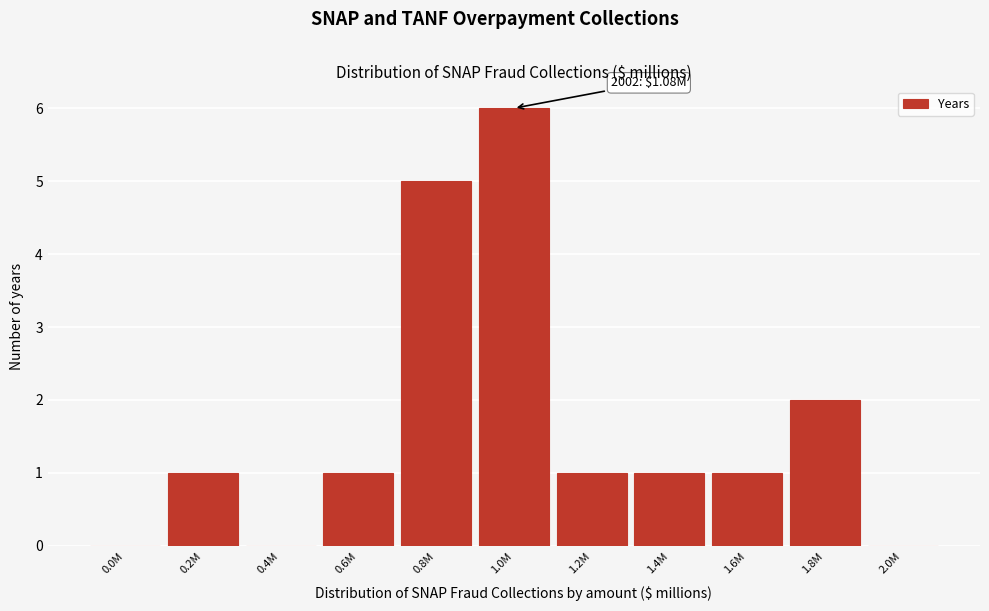

Reading left to right, list all the values displayed in this chart.

0.0M=0	0.2M=1	0.4M=0	0.6M=1	0.8M=5	1.0M=6	1.2M=1	1.4M=1	1.6M=1	1.8M=2	2.0M=0